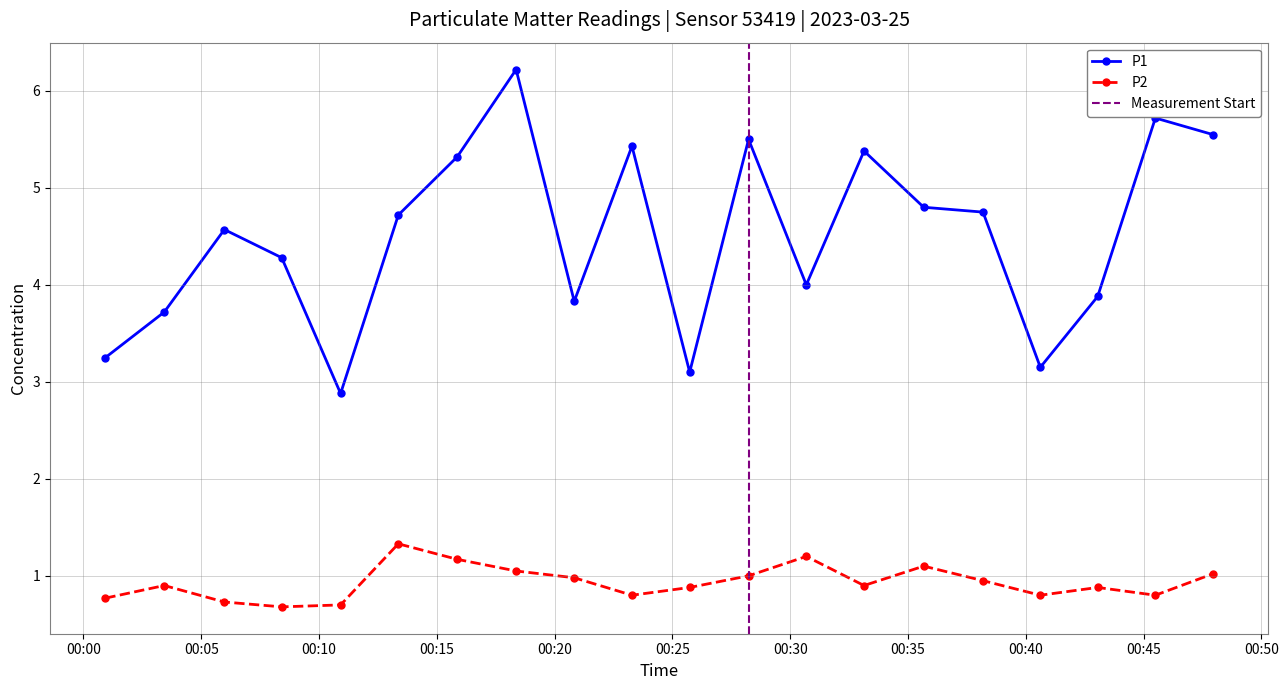

Which category has the highest value in the P1 series?

2023-03-25T00:18:22